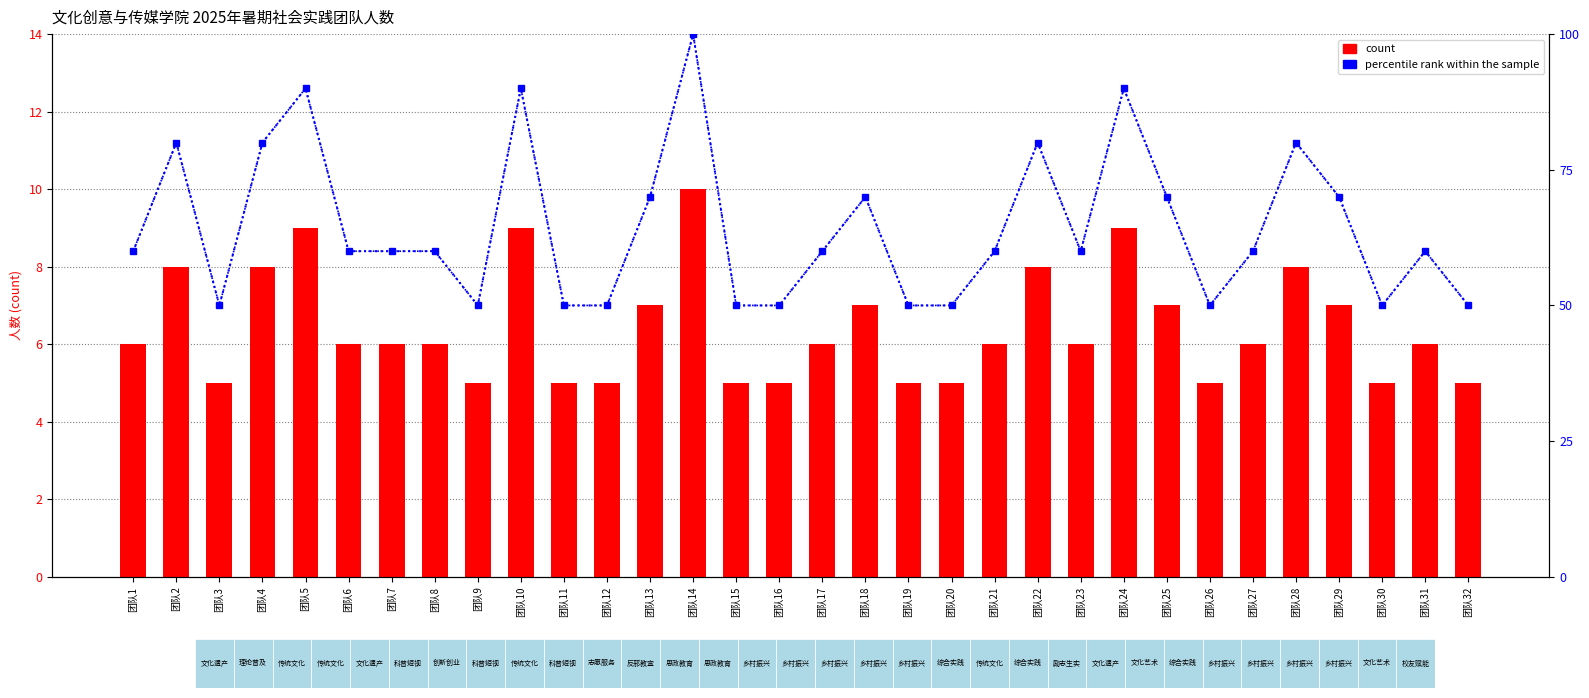

Between 团队3 and 团队8, which is larger?

团队8